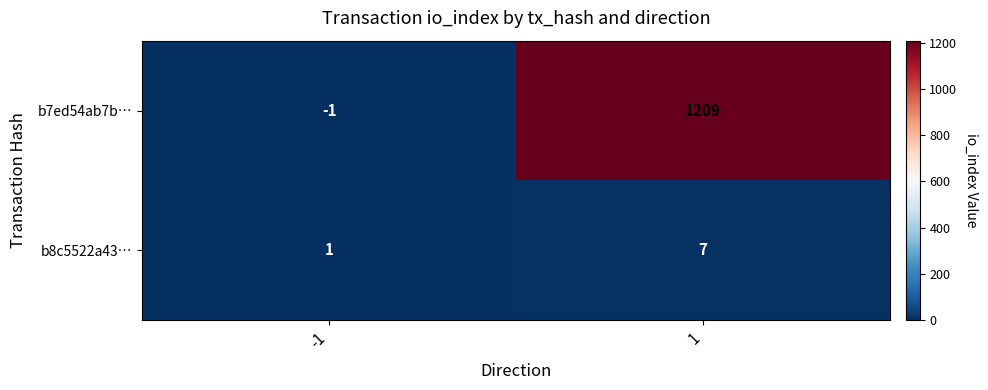

Read the b7ed54ab7b… value at 1, to the nearest 100.

1200